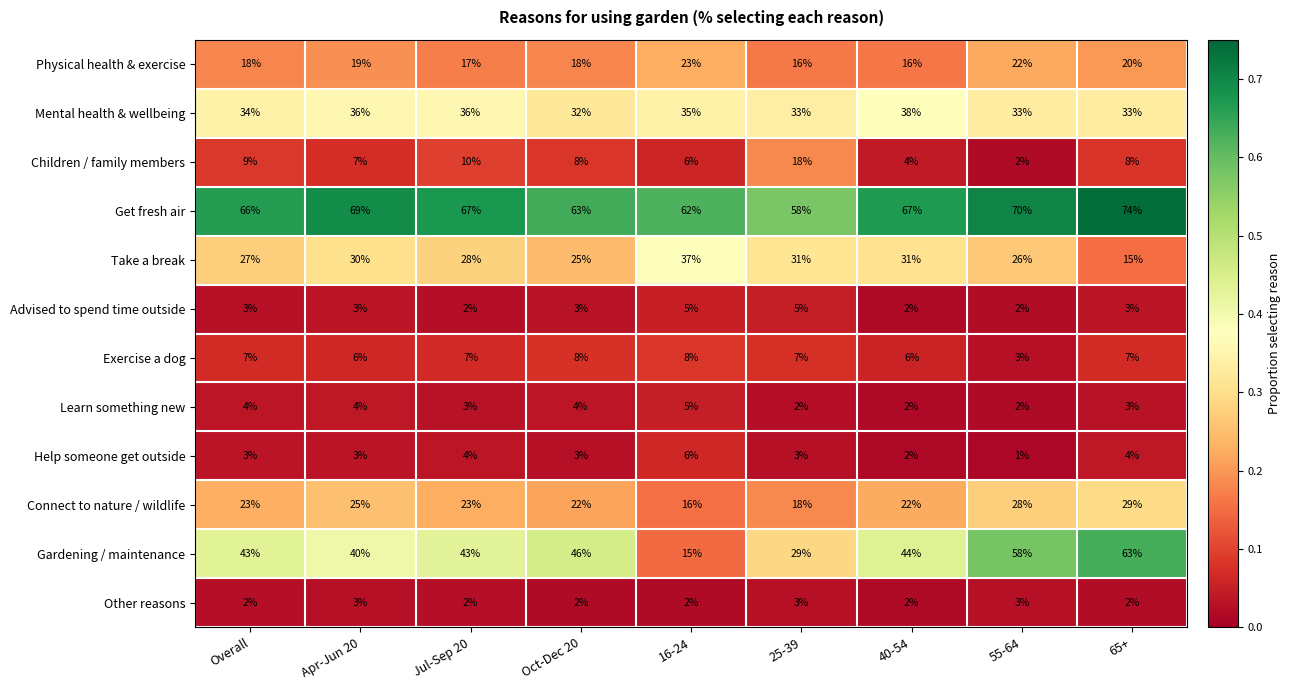

Count the number of categories in the chart.

9